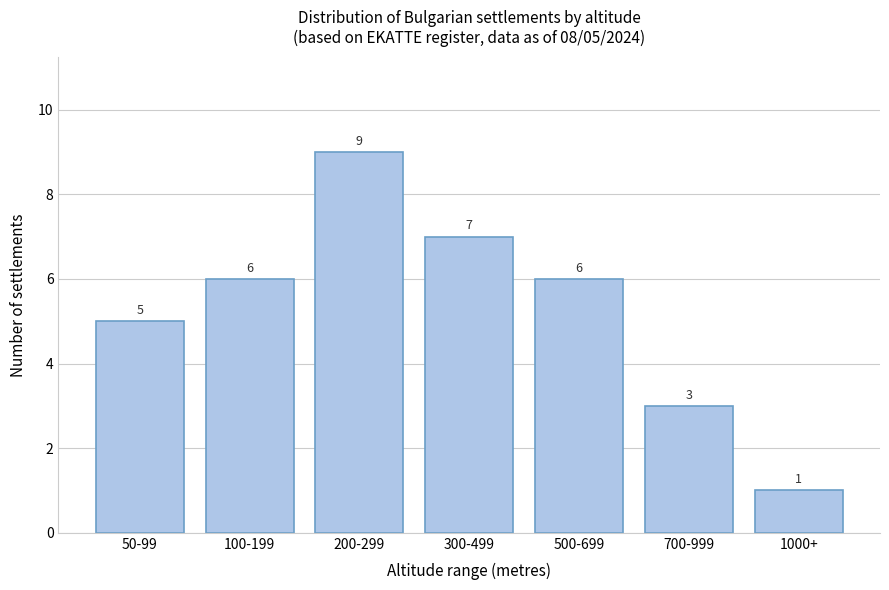

Reading right to left, list all the values displayed in this chart.

1000+=1	700-999=3	500-699=6	300-499=7	200-299=9	100-199=6	50-99=5